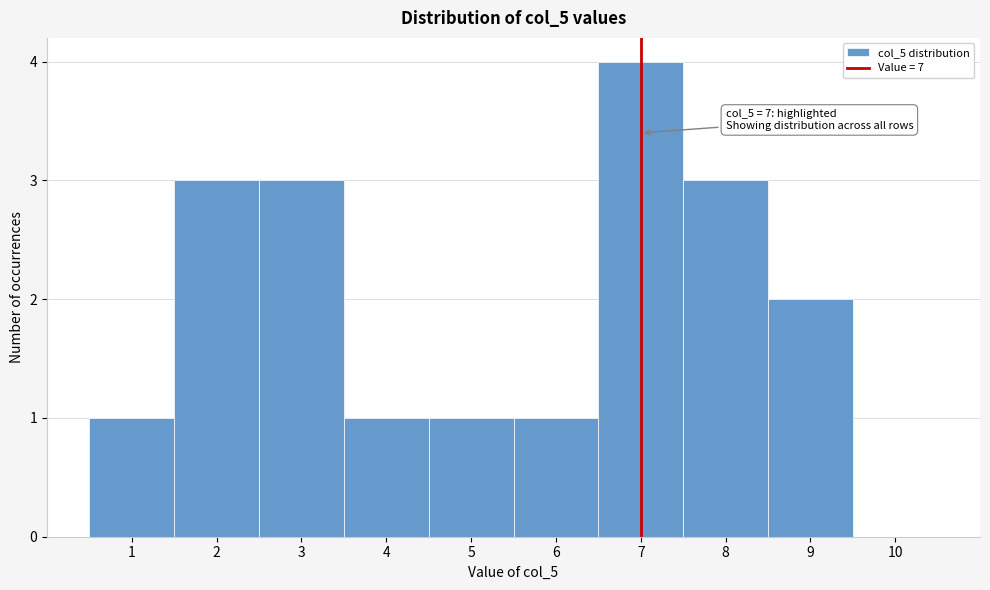

Which range on the x-axis has the tallest bar?

6.5 to 7.5